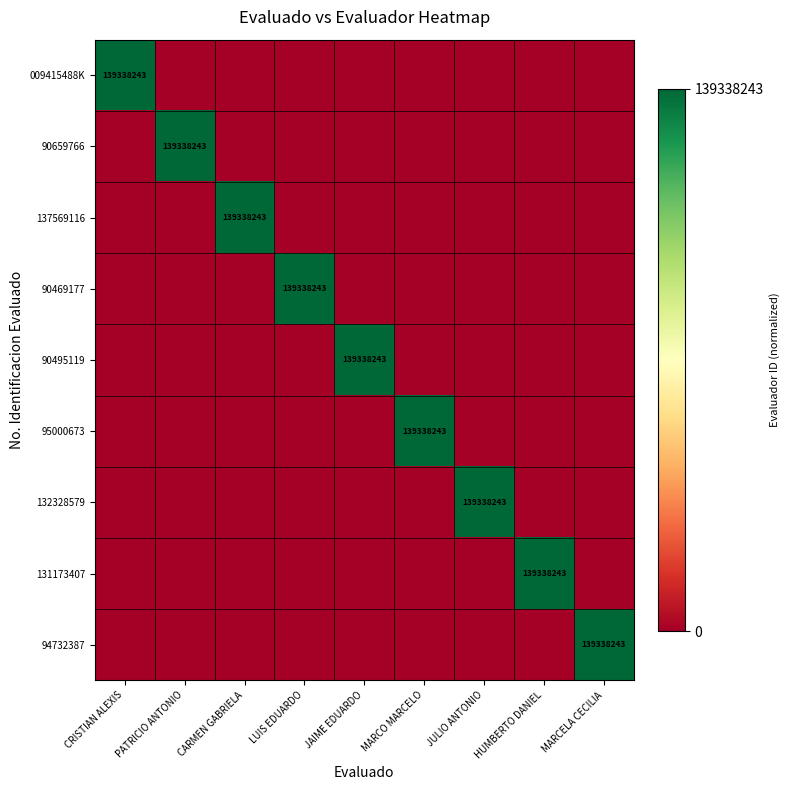

True or false: 94732387 has a value of 139338243 at MARCELA CECILIA.

True